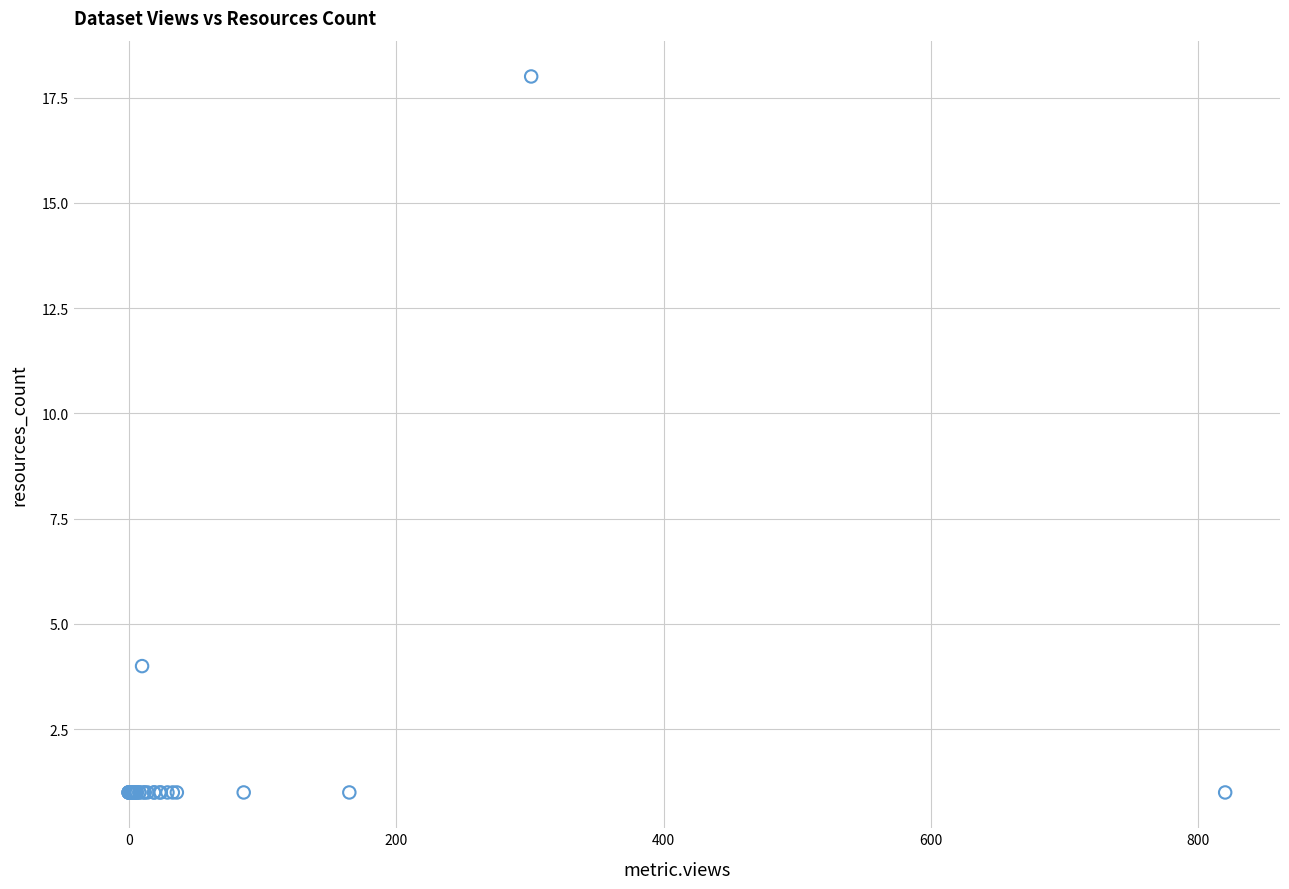

What Y value in the scatter plot is closest to 9?

4